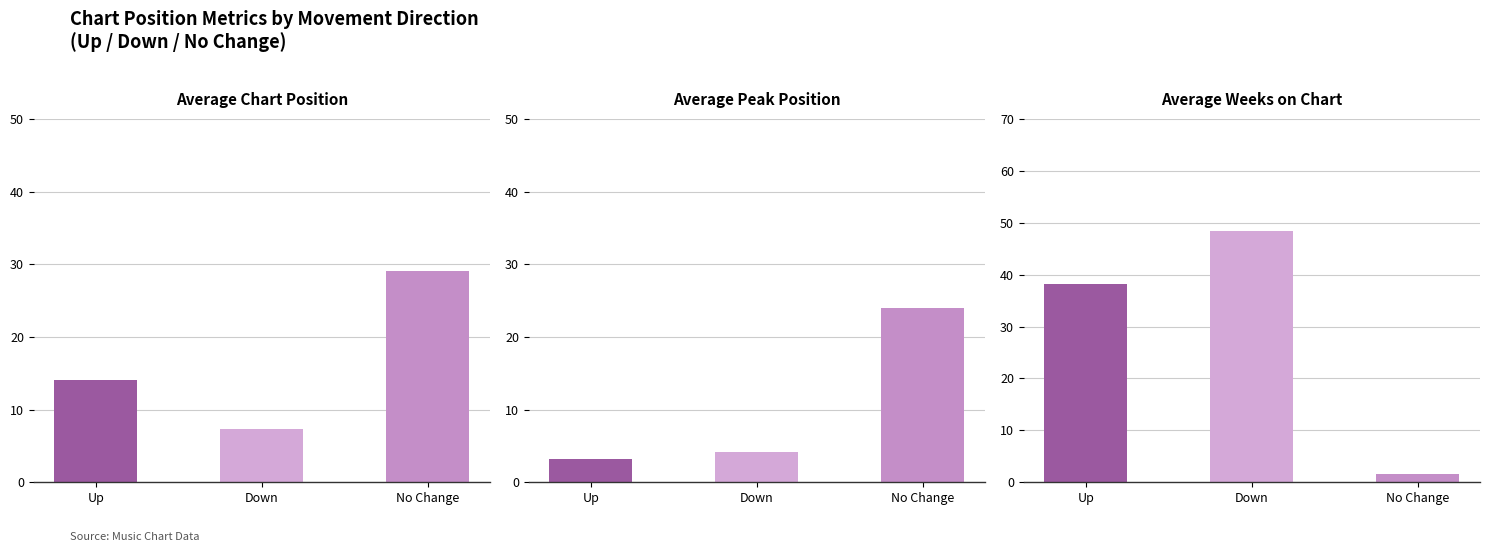

Which series has the largest total across all categories?

Avg Weeks on Chart